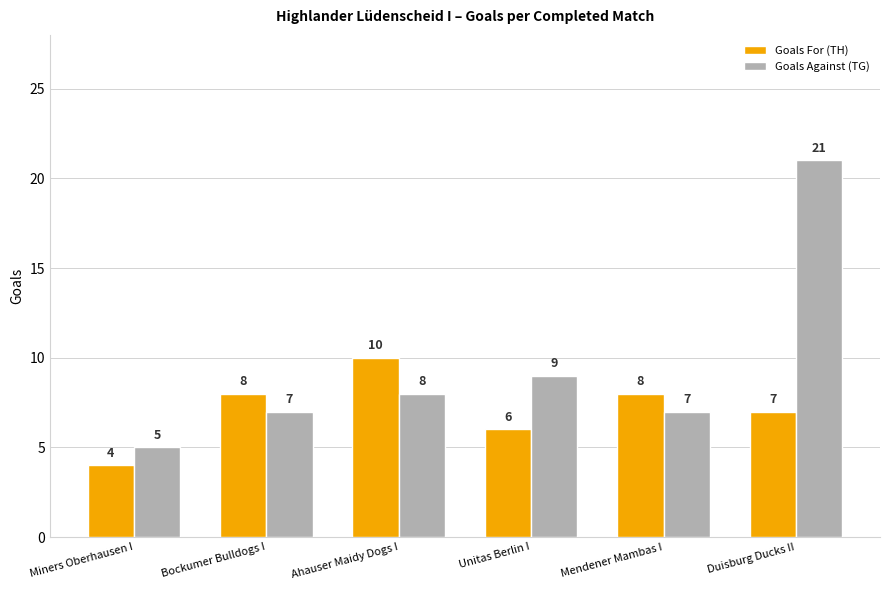

How many data points in Goals Against (TG) are less than 8?

3